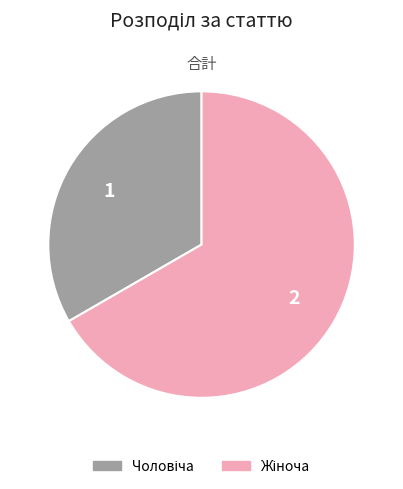

Is there a majority slice in this chart?

Yes